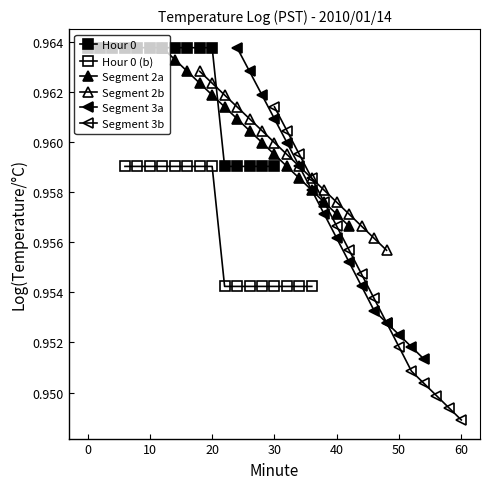

Which category has the highest value across all series?

−10